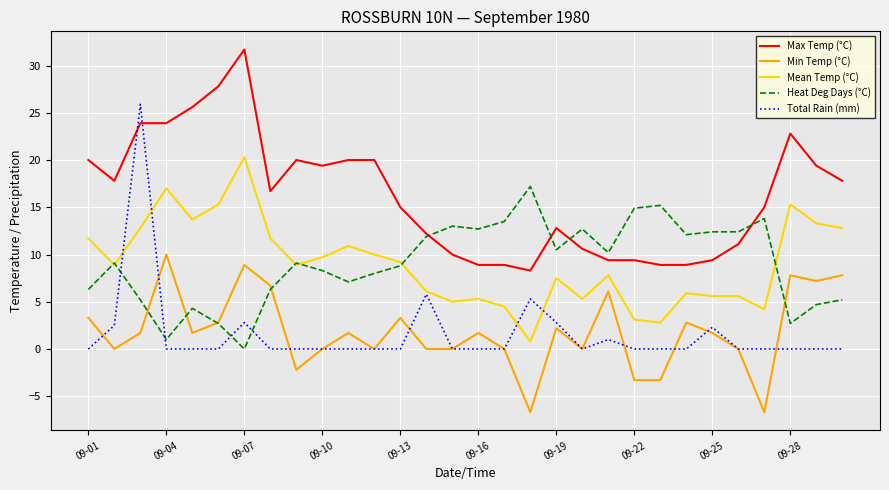

Which series has the largest total across all categories?

Max Temp (°C)